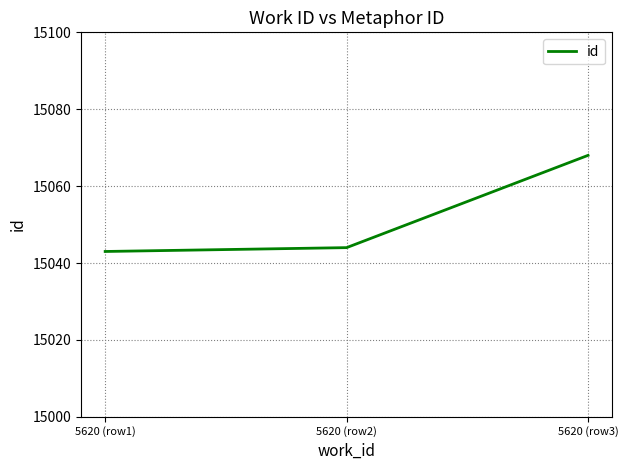

Reading left to right, list all the values displayed in this chart.

15043	15044	15068